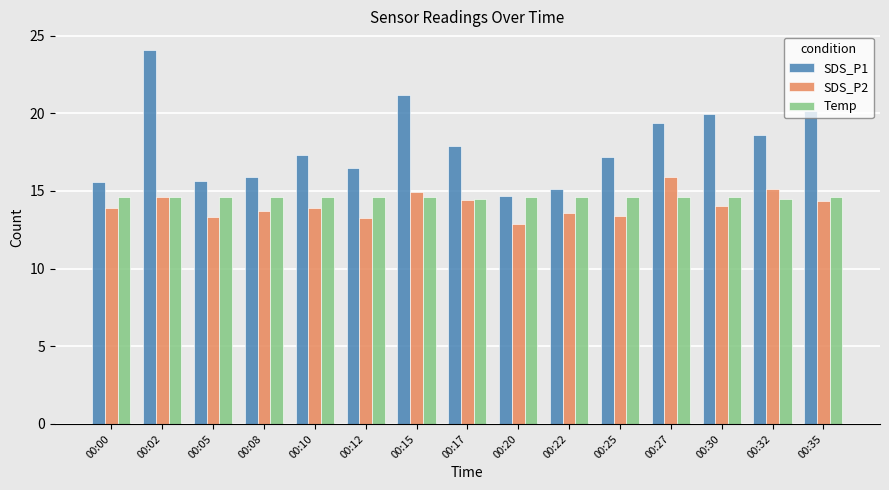

Which category has the highest value across all series?

00:02